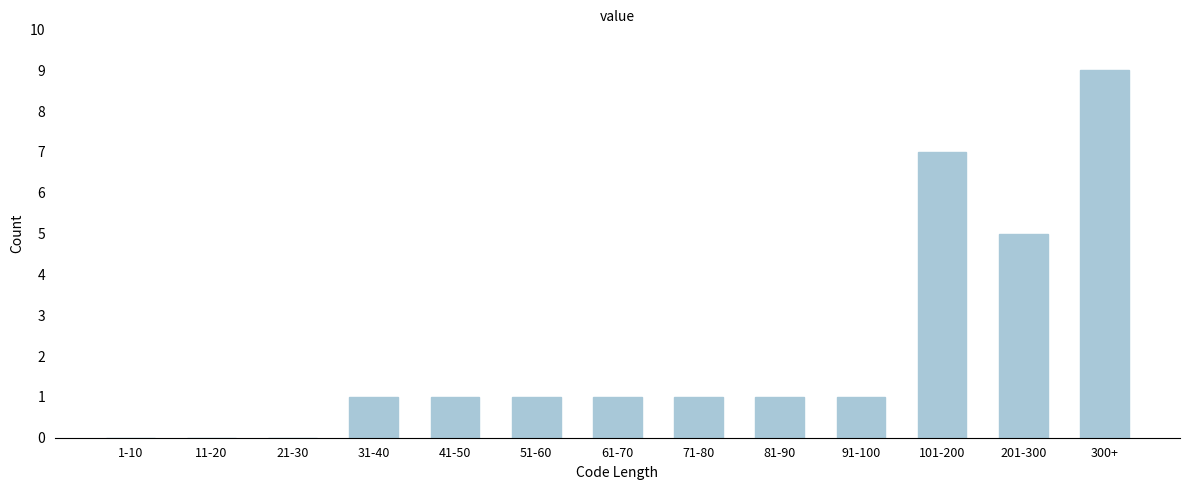

Reading right to left, list all the values displayed in this chart.

300+=9	201-300=5	101-200=7	91-100=1	81-90=1	71-80=1	61-70=1	51-60=1	41-50=1	31-40=1	21-30=0	11-20=0	1-10=0